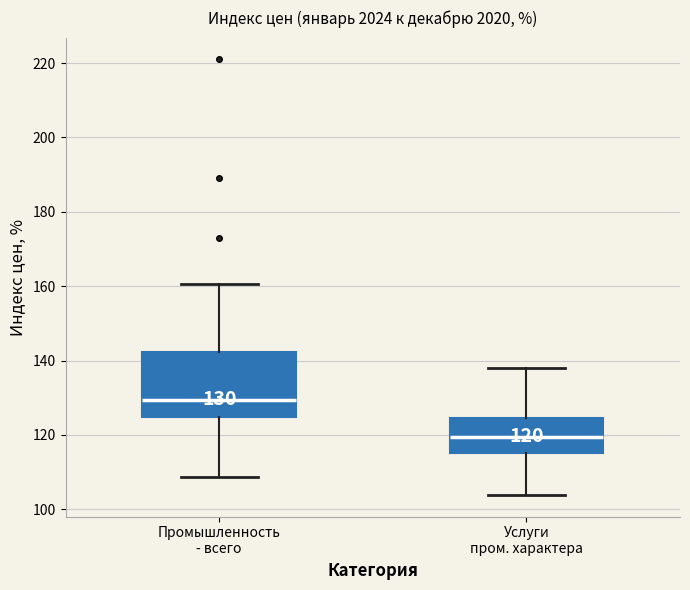

Comparing the boxes themselves (not the whiskers), which one is the tallest?

Промышленность - всего